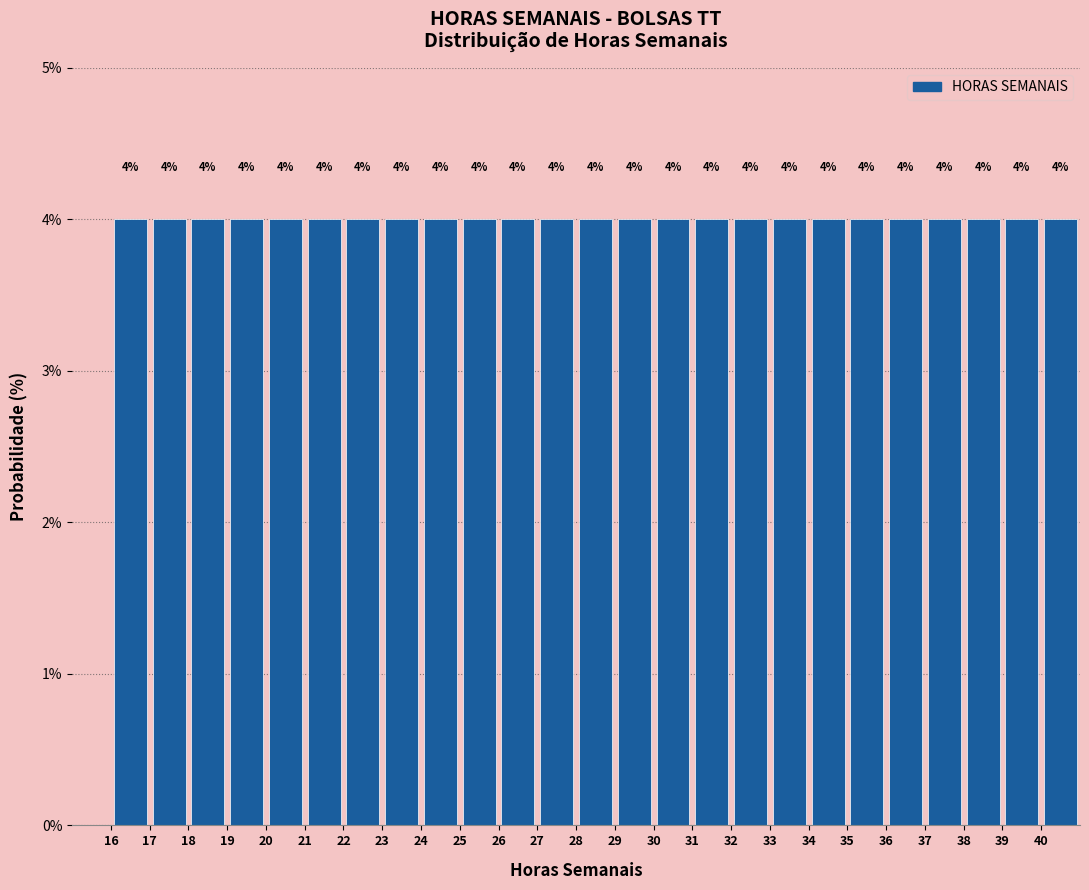

Reading left to right, list every bar in this chart as the range it spans on the x-axis followed by its height.

16 to 17: 4
17 to 18: 4
18 to 19: 4
19 to 20: 4
20 to 21: 4
21 to 22: 4
22 to 23: 4
23 to 24: 4
24 to 25: 4
25 to 26: 4
26 to 27: 4
27 to 28: 4
28 to 29: 4
29 to 30: 4
30 to 31: 4
31 to 32: 4
32 to 33: 4
33 to 34: 4
34 to 35: 4
35 to 36: 4
36 to 37: 4
37 to 38: 4
38 to 39: 4
39 to 40: 4
40 to 41: 4